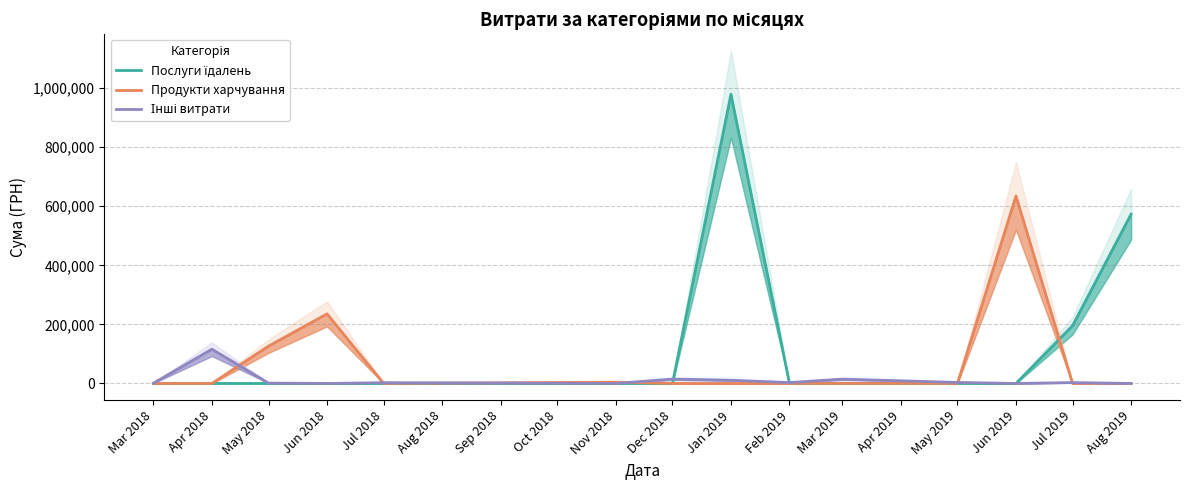

What are all the series names shown in the legend?

Послуги їдалень, Продукти харчування, Інші витрати